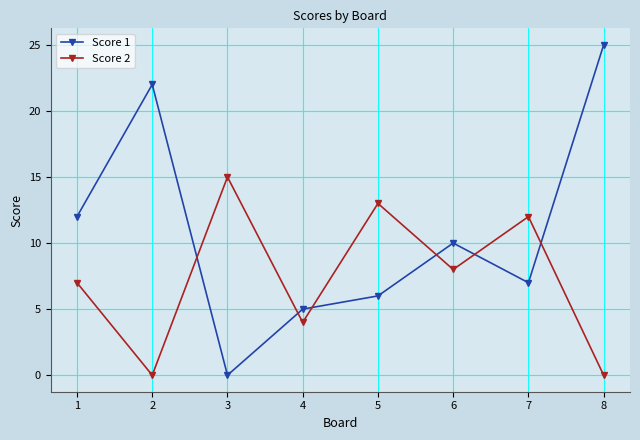

Does the chart have visible grid lines?

Yes